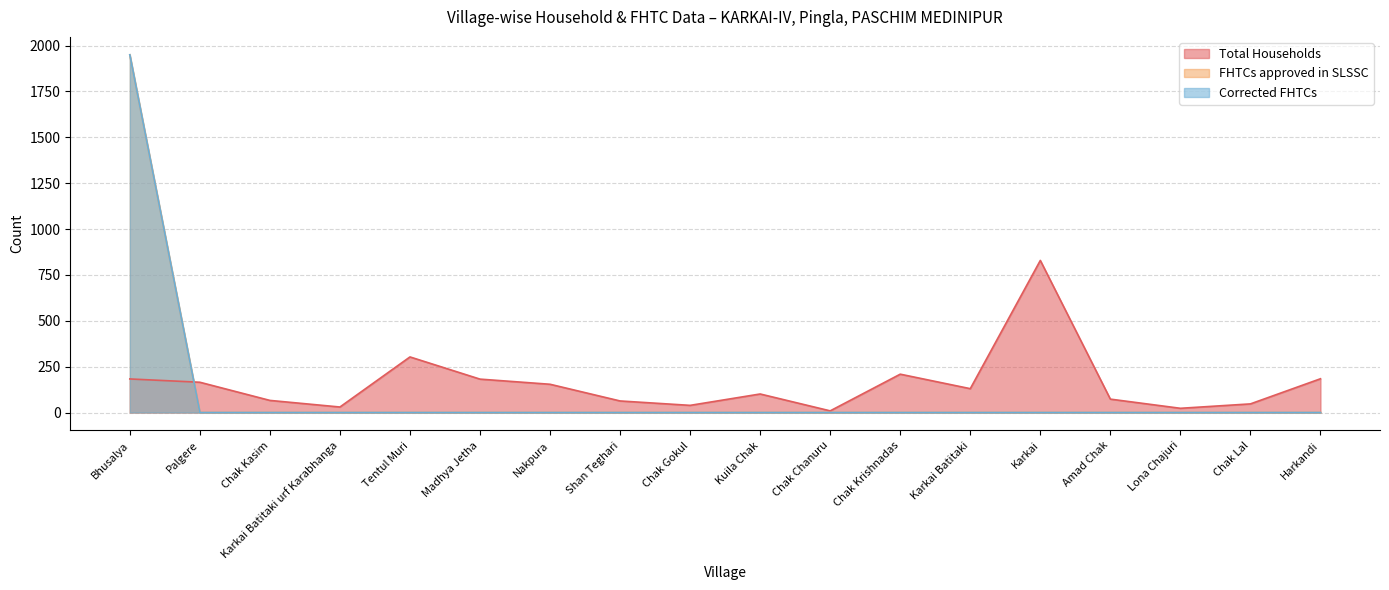

Where is the first local maximum for Total Households?

Tentul Muri